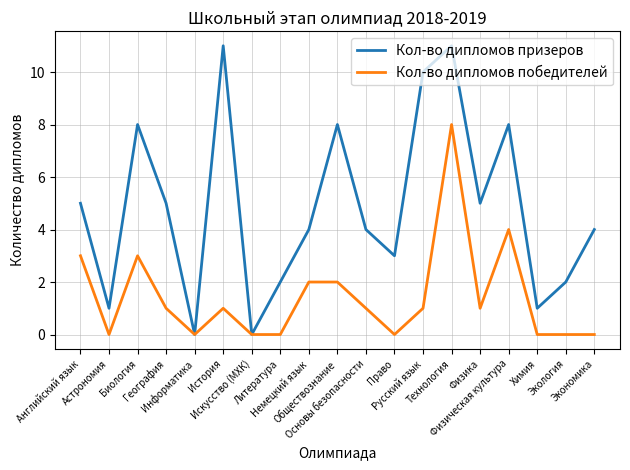

What are all the series names shown in the legend?

Кол-во дипломов призеров, Кол-во дипломов победителей